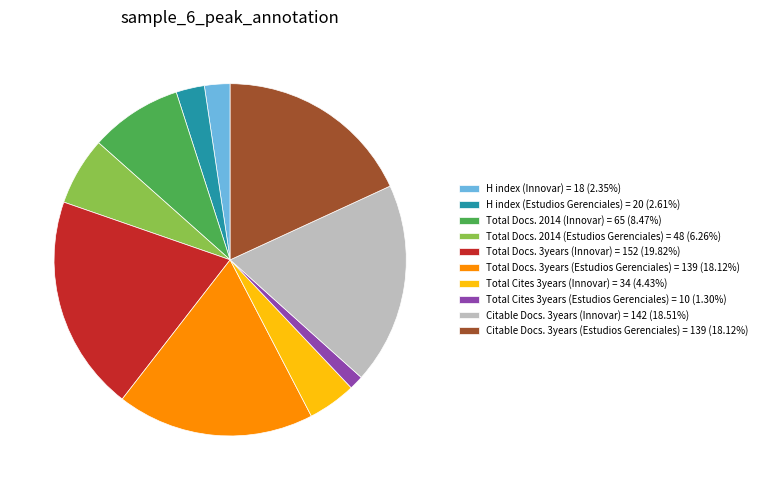

Count the number of slices in the pie.

10